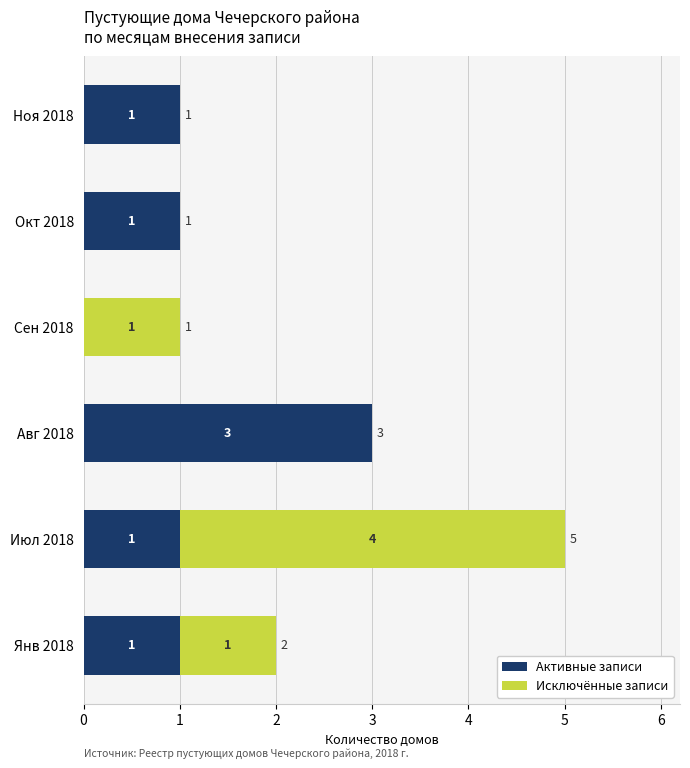

What is the sum of all Активные записи values?

7